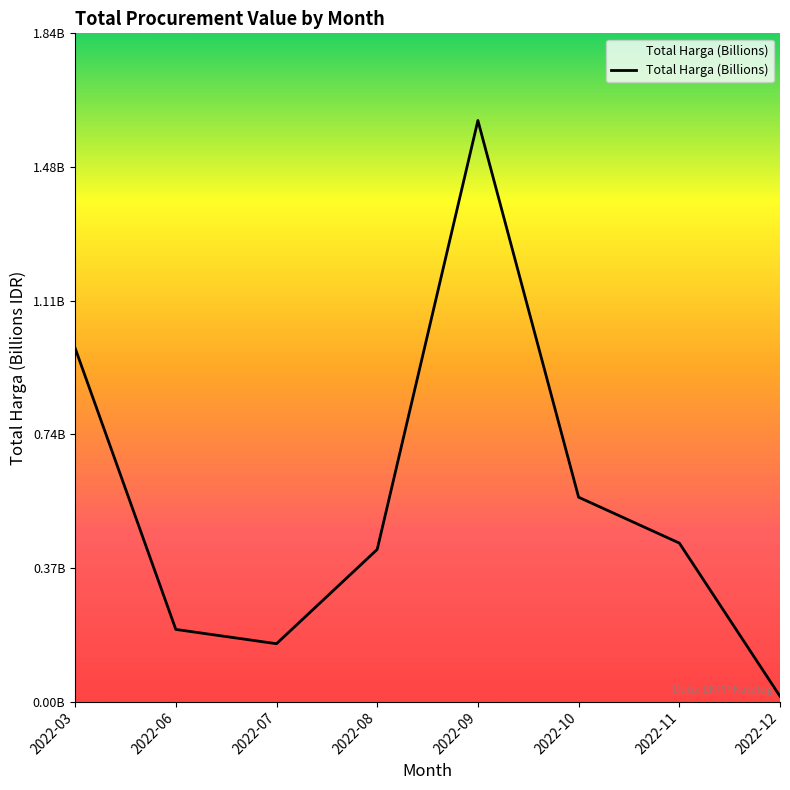

True or false: the data shows 0.0 at 2022-12.

False